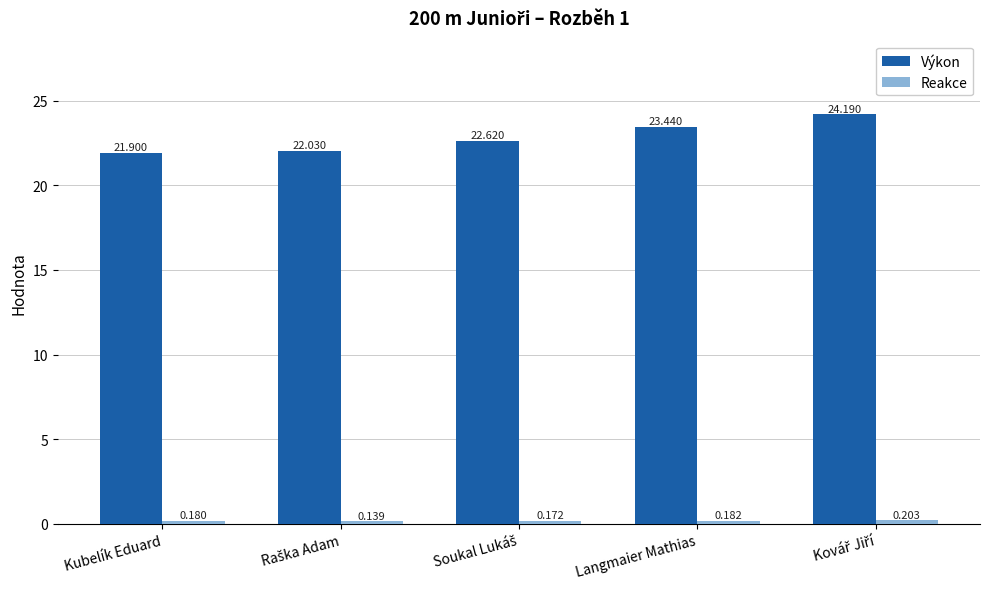

Which category has the lowest value in the Výkon series?

Kubelík Eduard